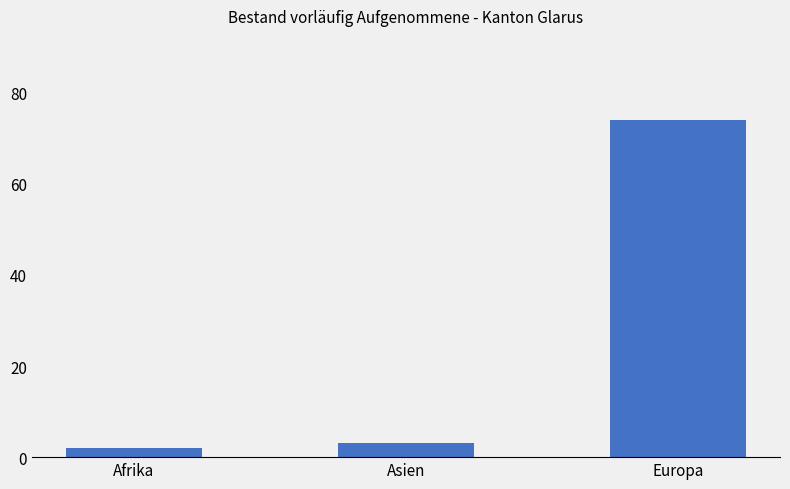

True or false: the data shows 3 at Asien.

True